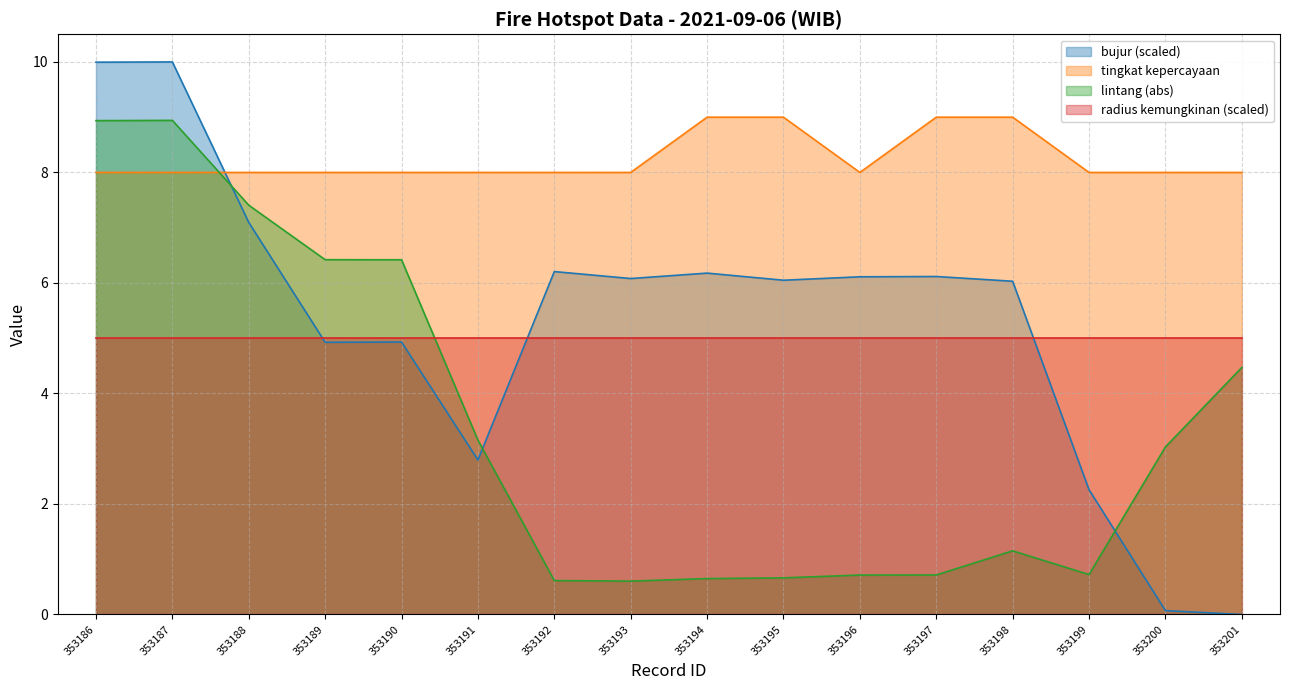

What is the difference between the bujur values at 353196 and 353201?

6.1